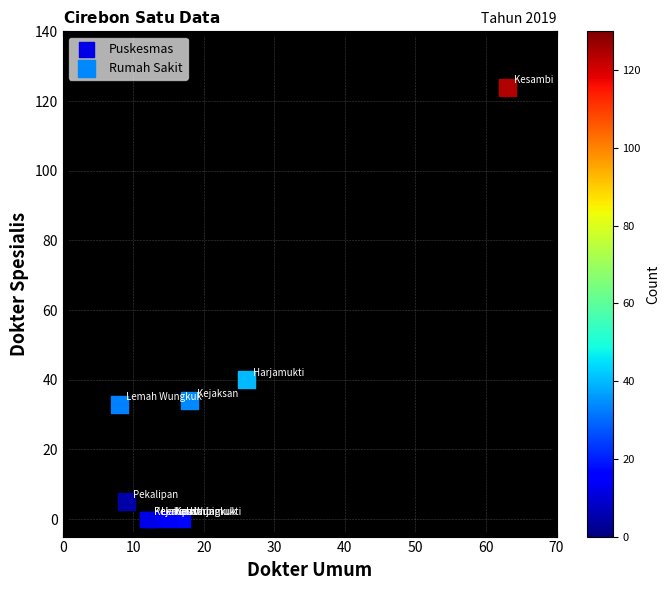

Which series contains the lowest Y value?

Puskesmas